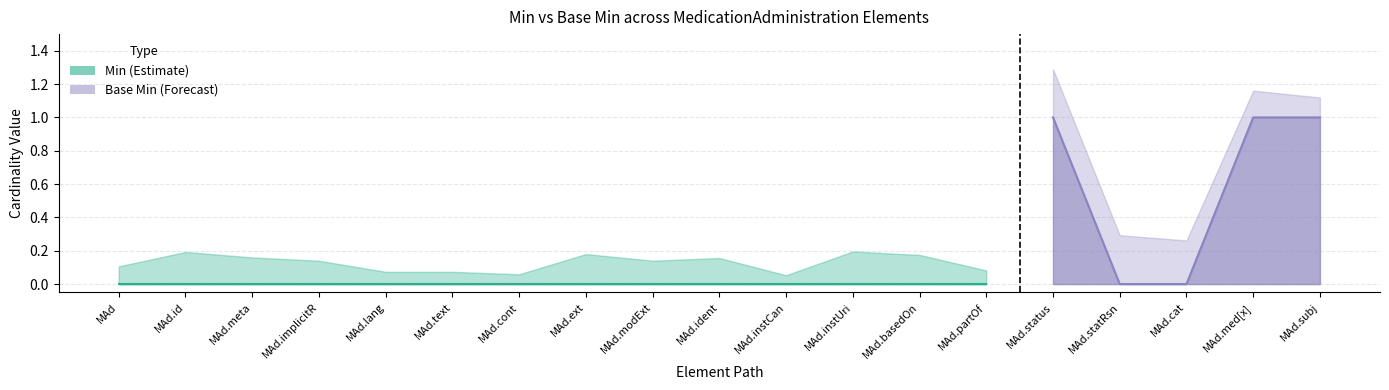

What position from the right is MedicationAdministration.instantiatesCanonical?

9